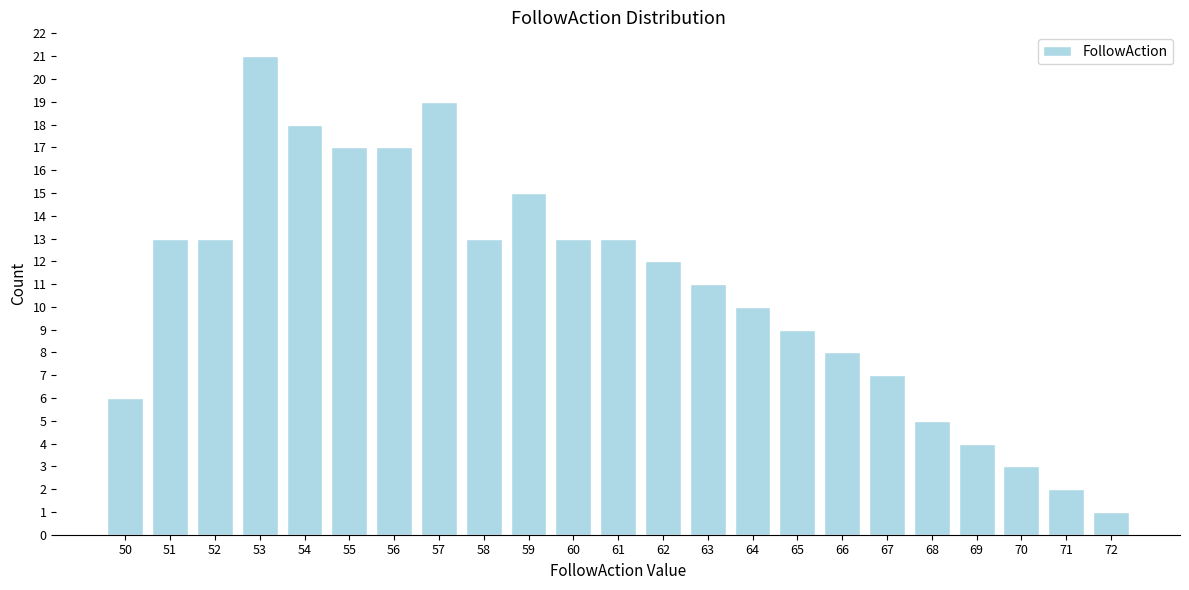

Reading right to left, list all the values displayed in this chart.

1	2	3	4	5	7	8	9	10	11	12	13	13	15	13	19	17	17	18	21	13	13	6